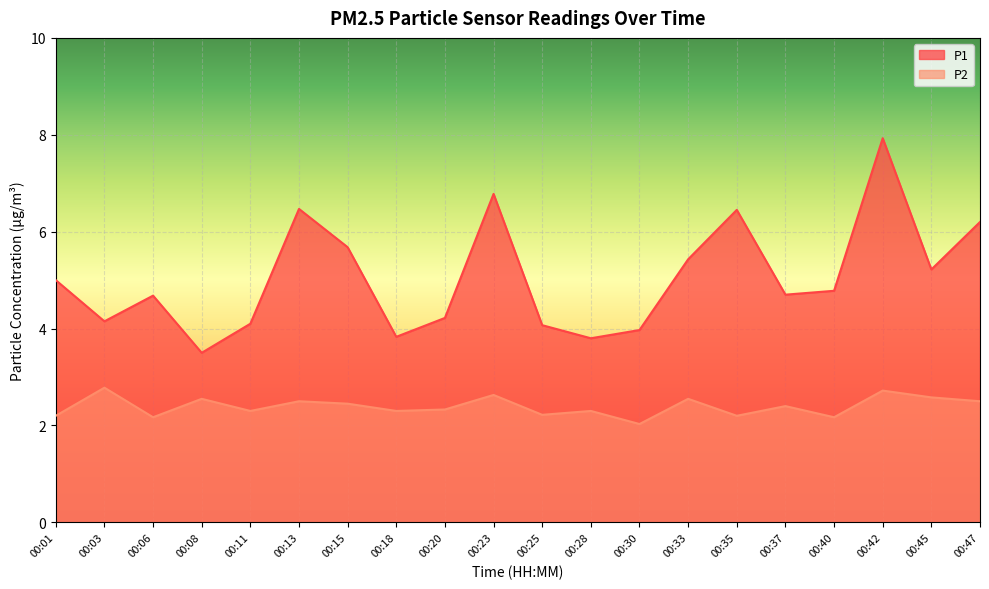

At 00:47, list the series in order from largest to smallest.

P1, P2